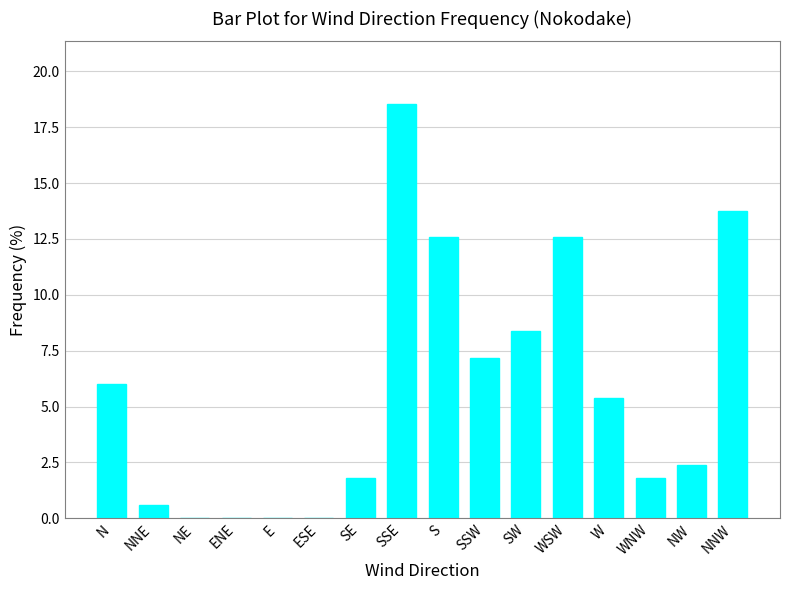

What is the approximate value at SSW?

7.2